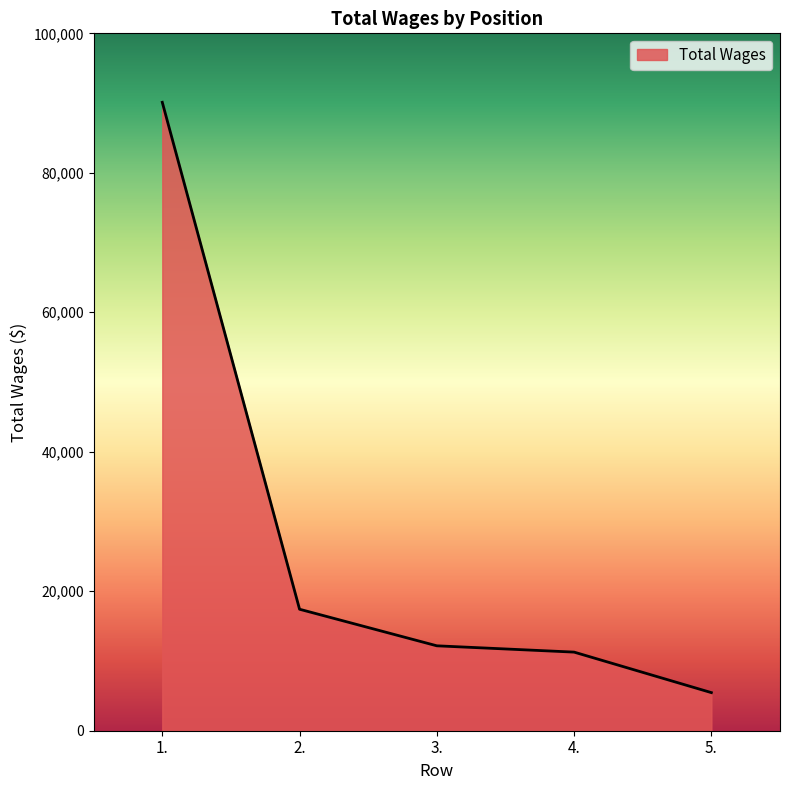

Does the chart display data point markers on the line(s)?

No